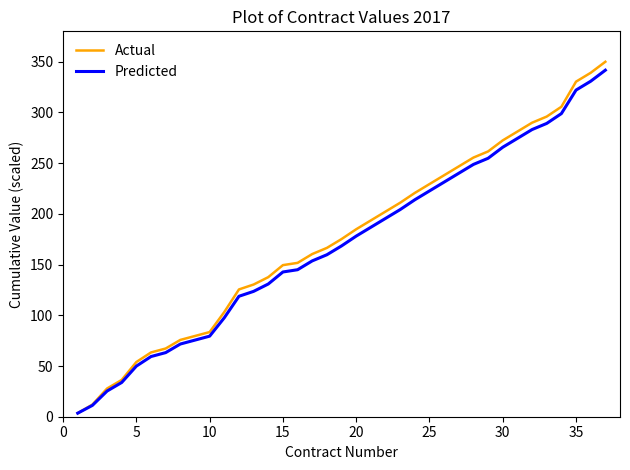

What are all the series names shown in the legend?

Actual, Predicted